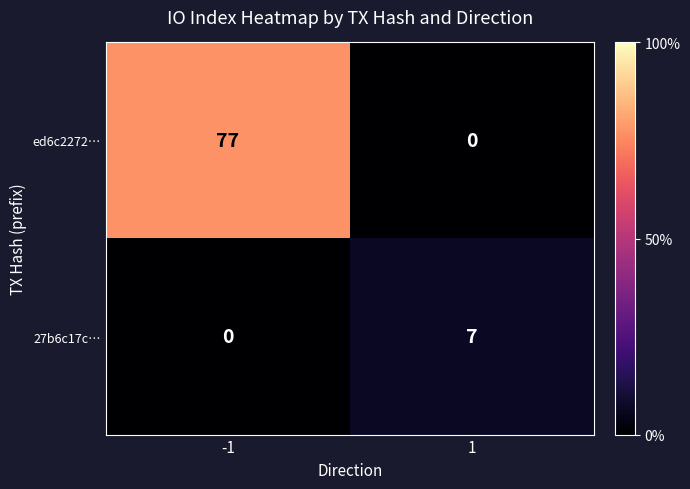

At which category is the sum across all series the highest?

-1